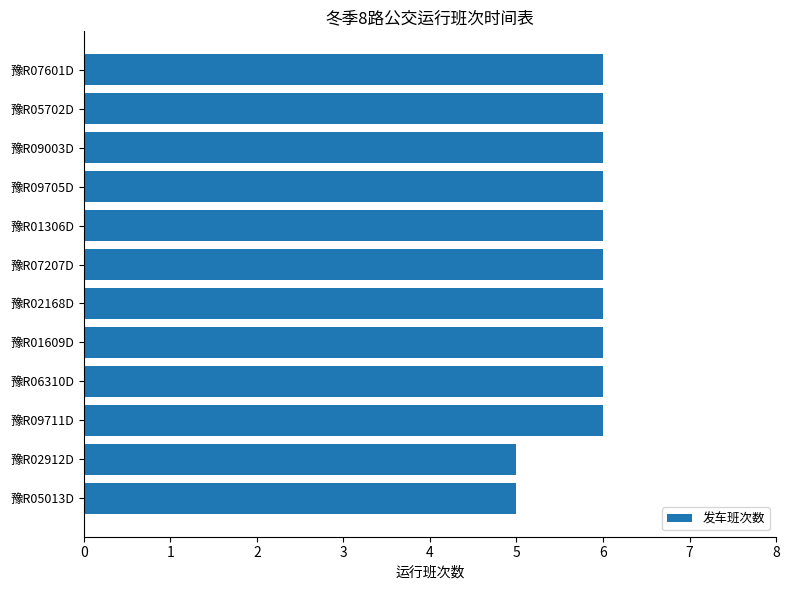

What is the average value?

6